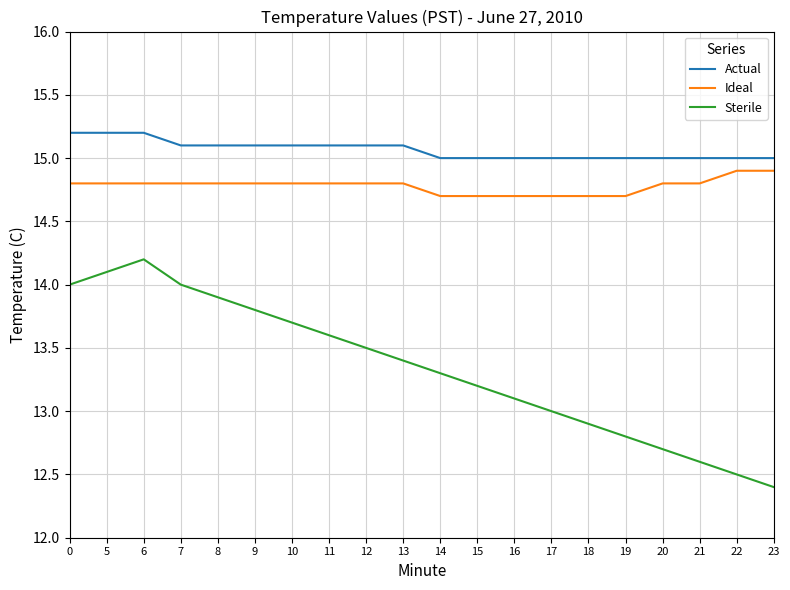

Which series has the largest total across all categories?

Actual